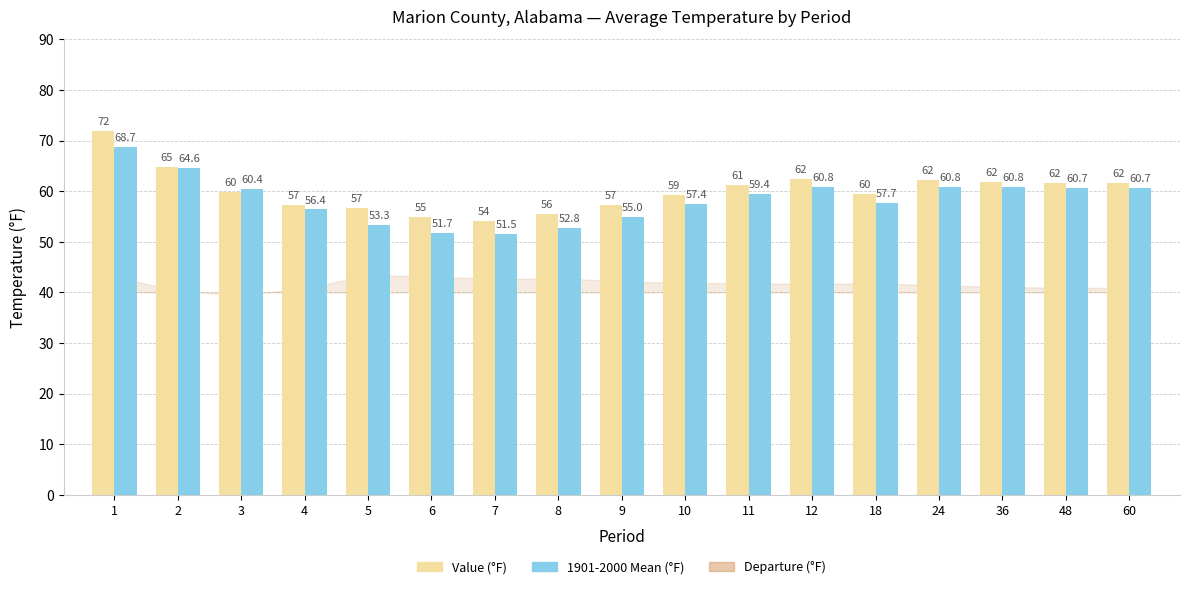

What is the value of the 1901-2000 Mean (°F) bar at the 17th from the left?

60.7